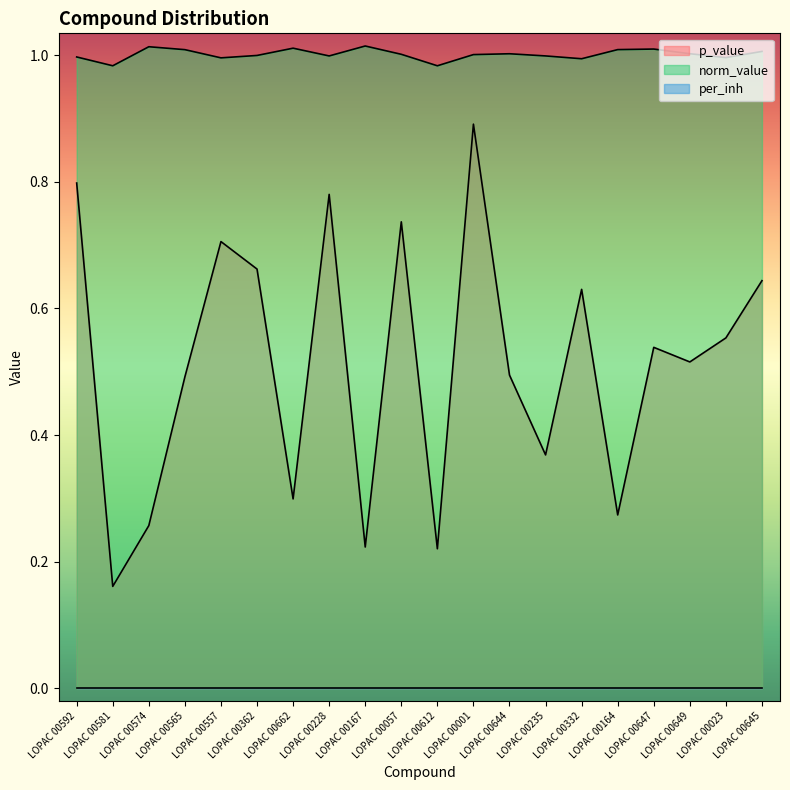

What is the label of the 9th point from the left?

LOPAC 00167